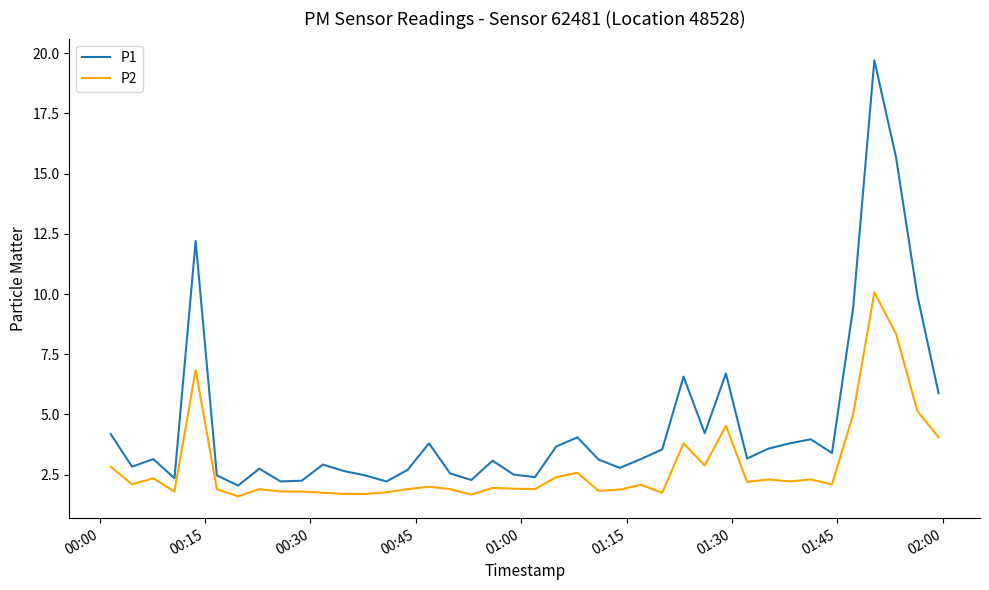

True or false: P1 and P2 intersect in this chart.

False